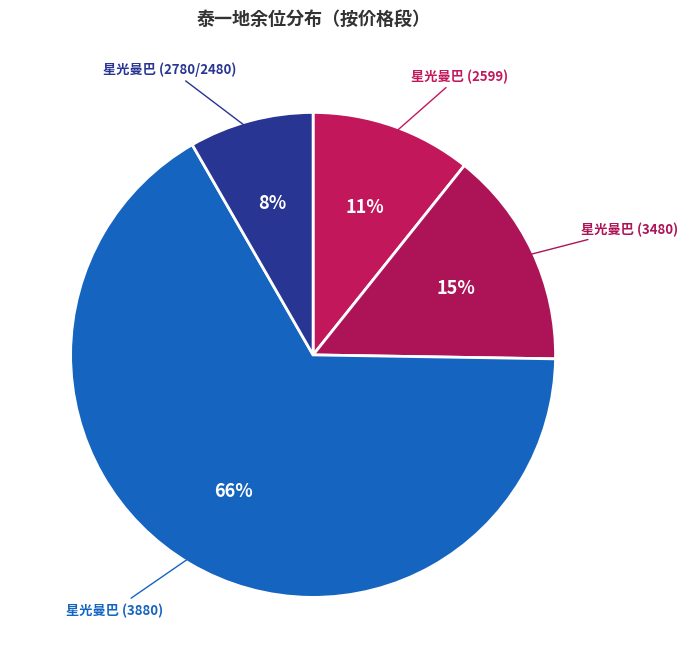

Rank the categories by value from highest to lowest.

星光曼巴 (3880), 星光曼巴 (3480), 星光曼巴 (2599), 星光曼巴 (2780/2480)